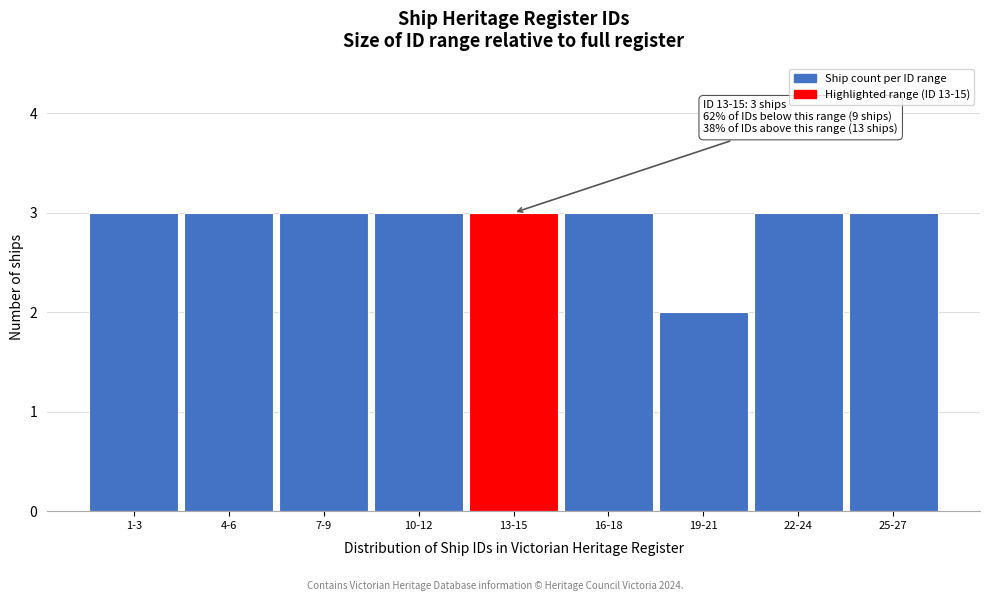

Reading left to right, list all the values displayed in this chart.

3	3	3	3	3	3	2	3	3